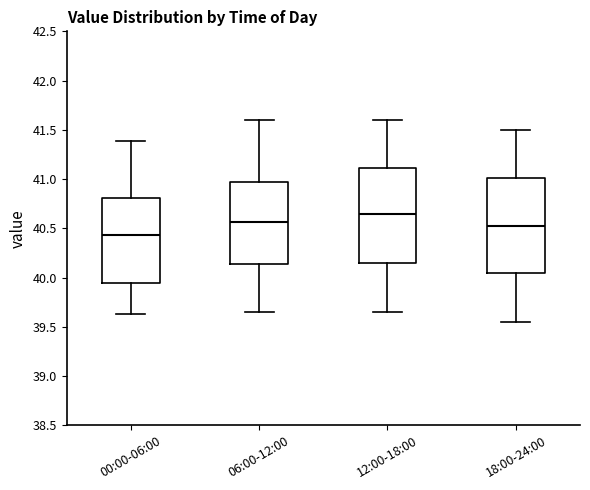

Which box has the highest median line?

12:00-18:00